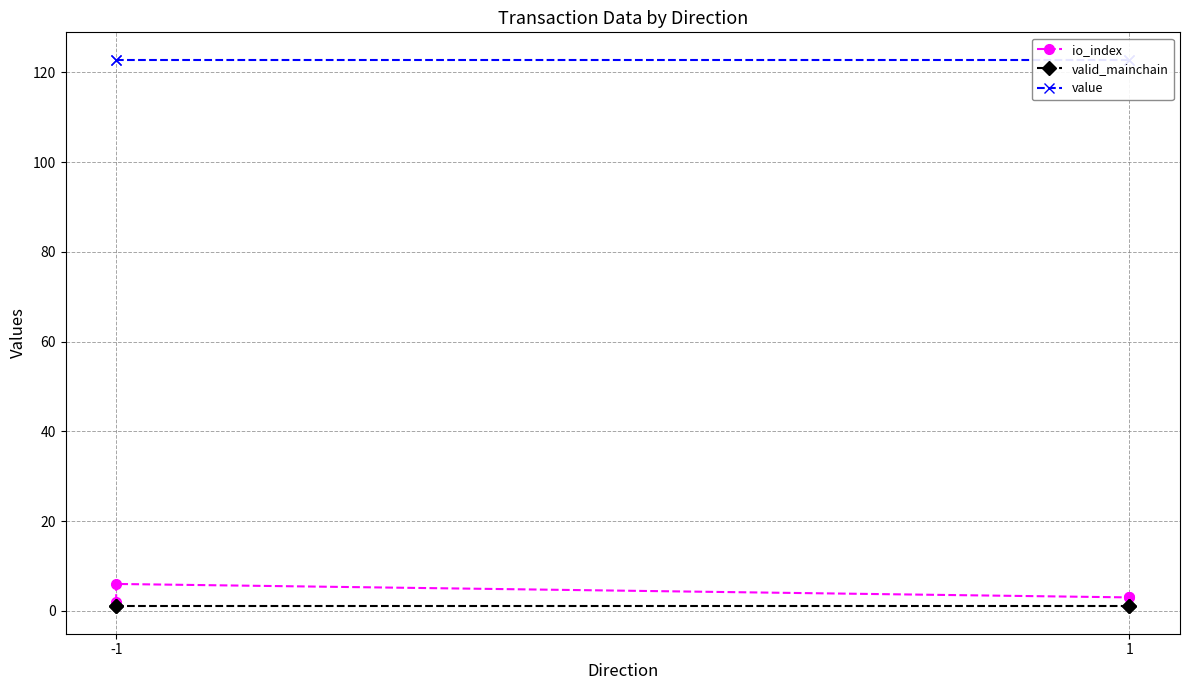

List the series in order of their peak value, lowest first.

valid_mainchain, io_index, value